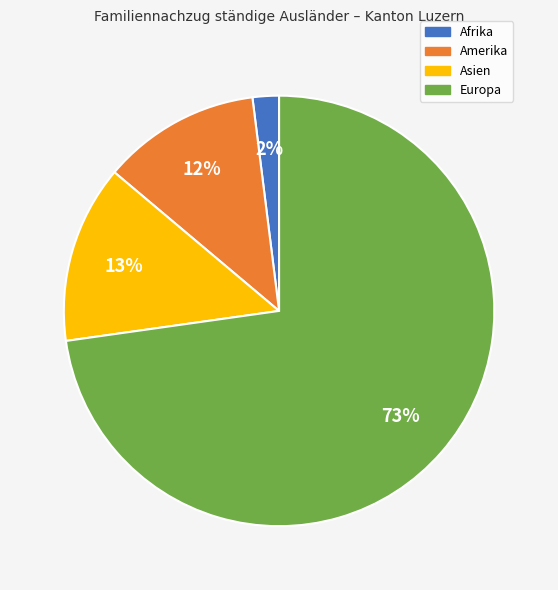

Which category accounts for the majority?

Europa